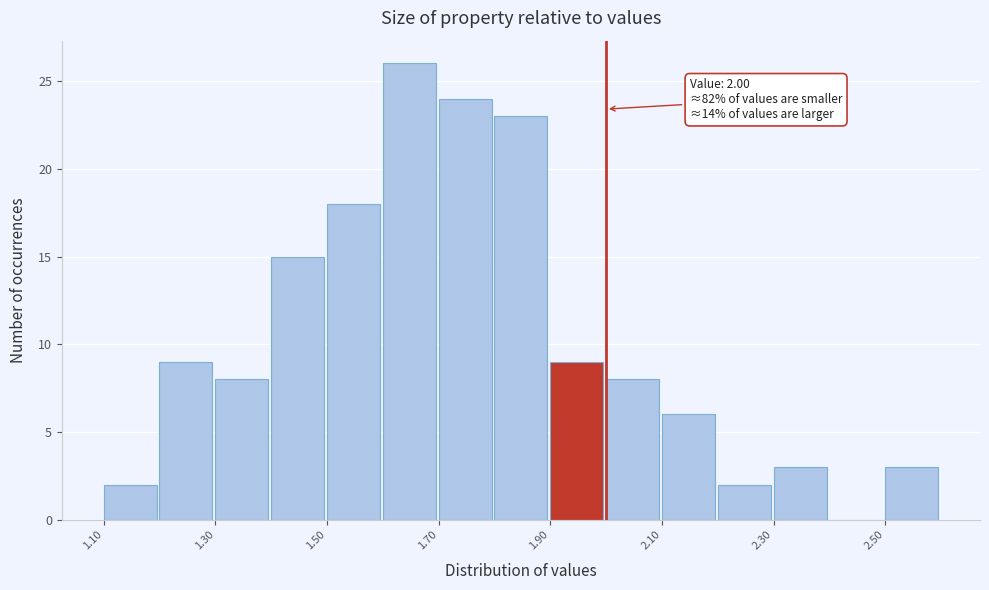

Which range on the x-axis has the tallest bar?

1.6 to 1.7